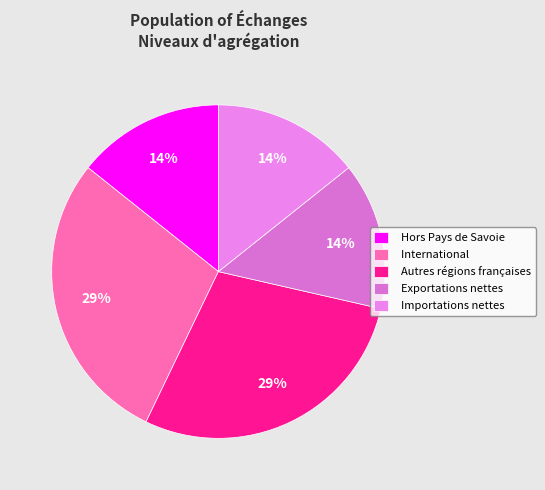

To the nearest percent, what percentage of the pie is Autres régions françaises?

29%